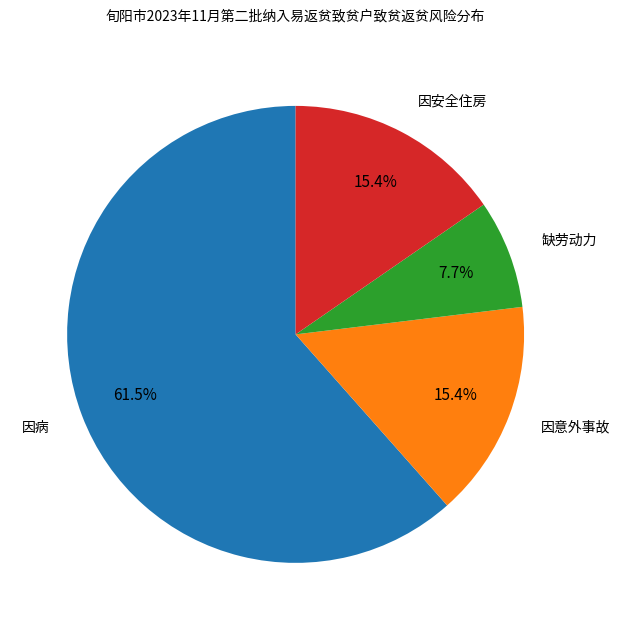

How many slices are in this pie chart?

4